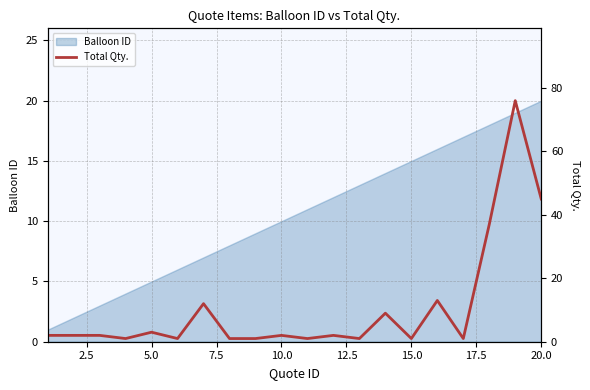

The Balloon ID series shows 3 at 15.0. True or false?

False